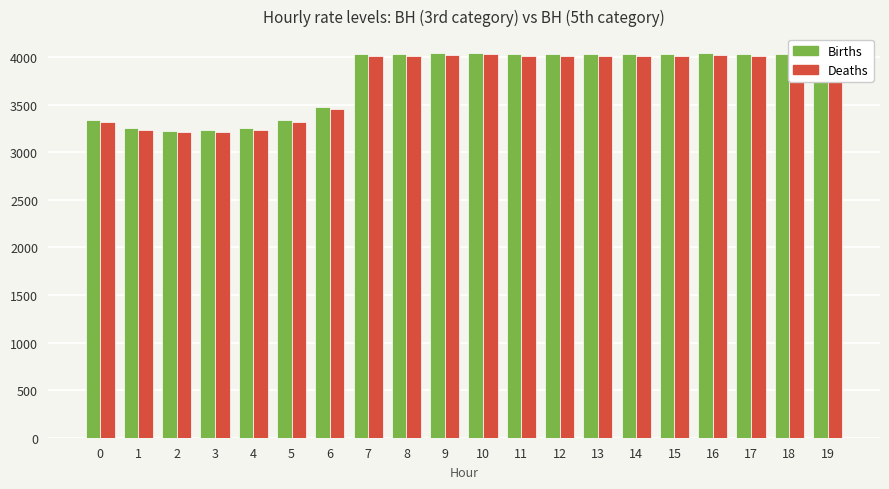

Is the value of Births at 9 greater than the value of Deaths at 6?

Yes